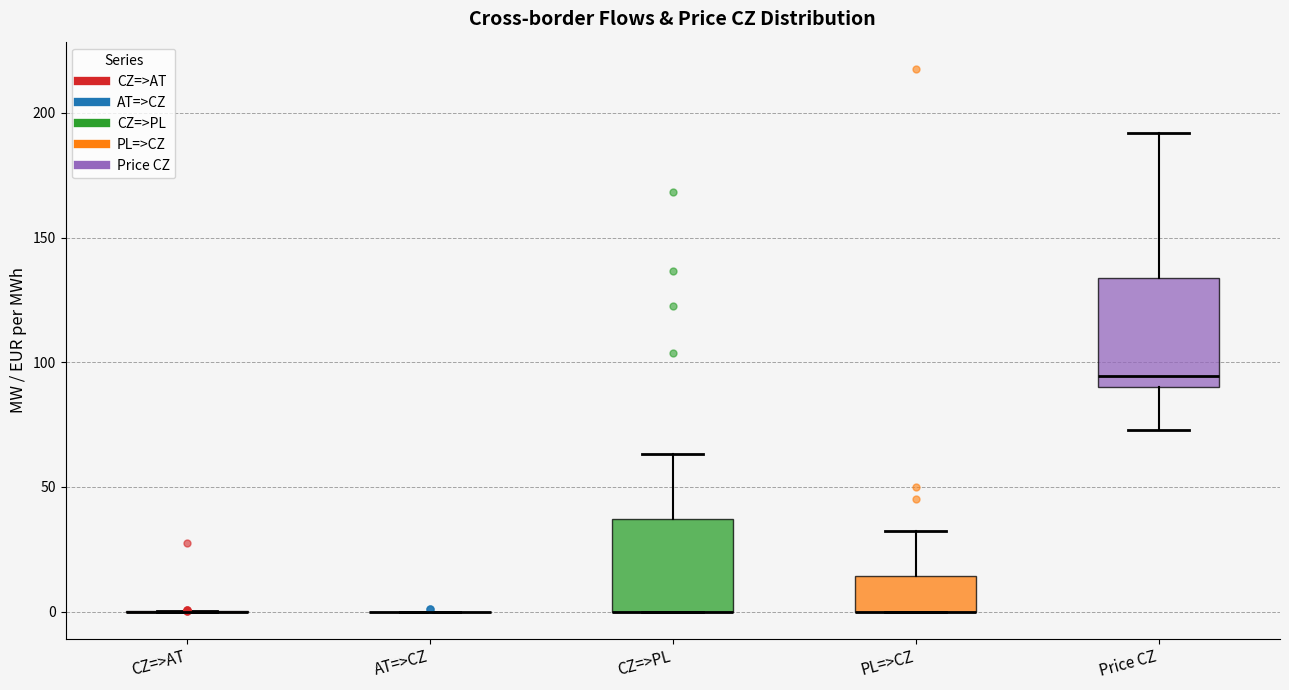

Reading left to right, read every box against the y-axis: the position of its median line, the range the box covers, and the ends of its whiskers. The values are not printed on the chart, so give them approximately, as read against the axis.

CZ=>AT: box collapsed to a line at 0, whiskers 0 to 0
AT=>CZ: box collapsed to a line at 0, whiskers 0 to 0
CZ=>PL: median 0 (drawn on the box's lower edge), box 0 to 35, whiskers 0 to 65
PL=>CZ: median 0 (drawn on the box's lower edge), box 0 to 15, whiskers 0 to 30
Price CZ: median 95, box 90 to 135, whiskers 75 to 190